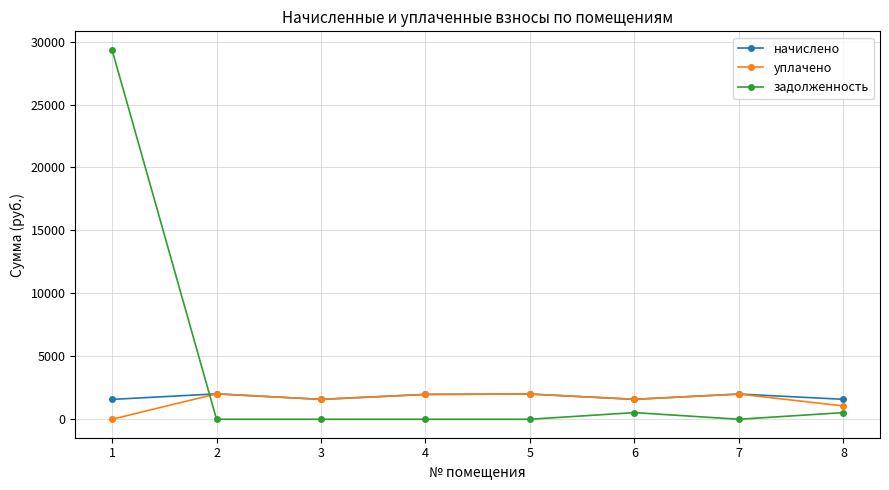

What is the maximum value for уплачено?

2016.3